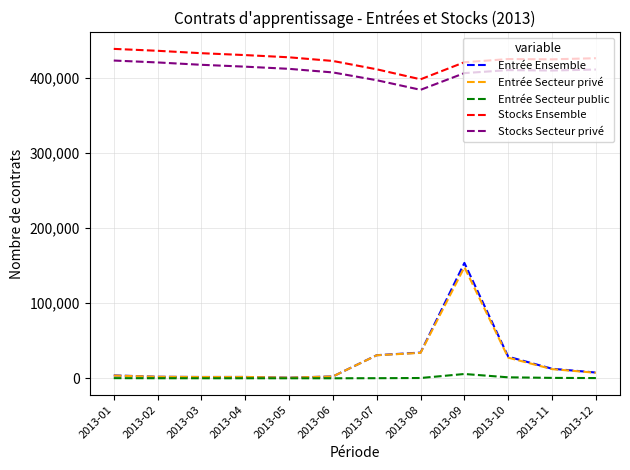

At which label does Stocks Secteur privé reach its minimum?

2013-08